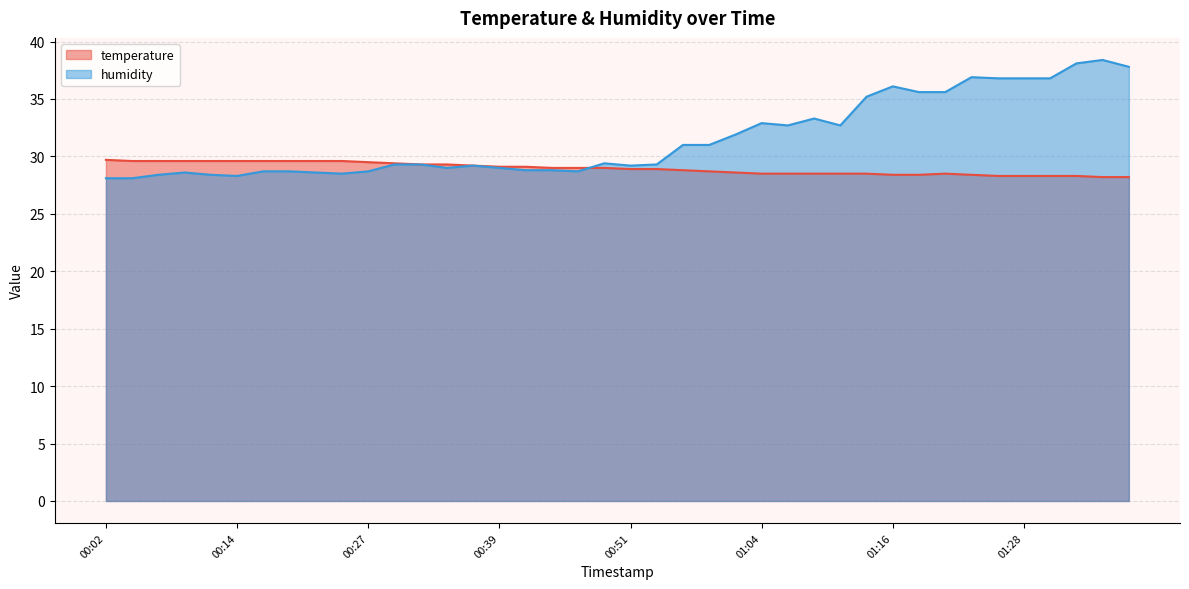

After their last crossing, which series has the higher values: temperature or humidity?

humidity